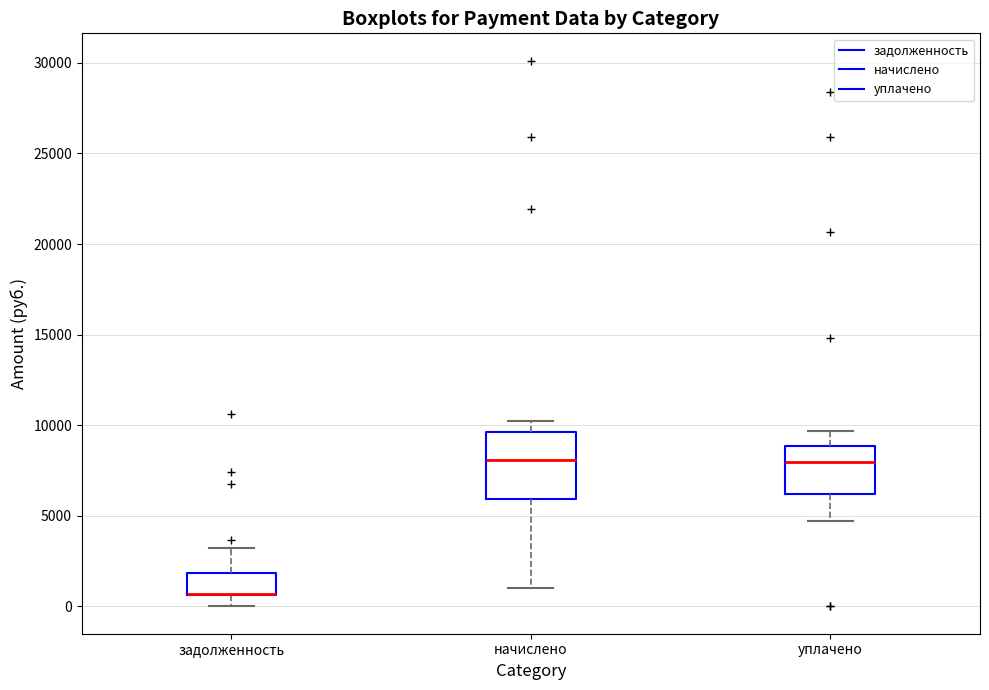

Reading left to right, read every box against the y-axis: the position of its median line, the range the box covers, and the ends of its whiskers. The values are not printed on the chart, so give them approximately, as read against the axis.

задолженность: median 500 (drawn on the box's lower edge), box 500 to 2000, whiskers 0 to 3000
начислено: median 8000, box 6000 to 9500, whiskers 1000 to 10000
уплачено: median 8000, box 6000 to 9000, whiskers 4500 to 9500